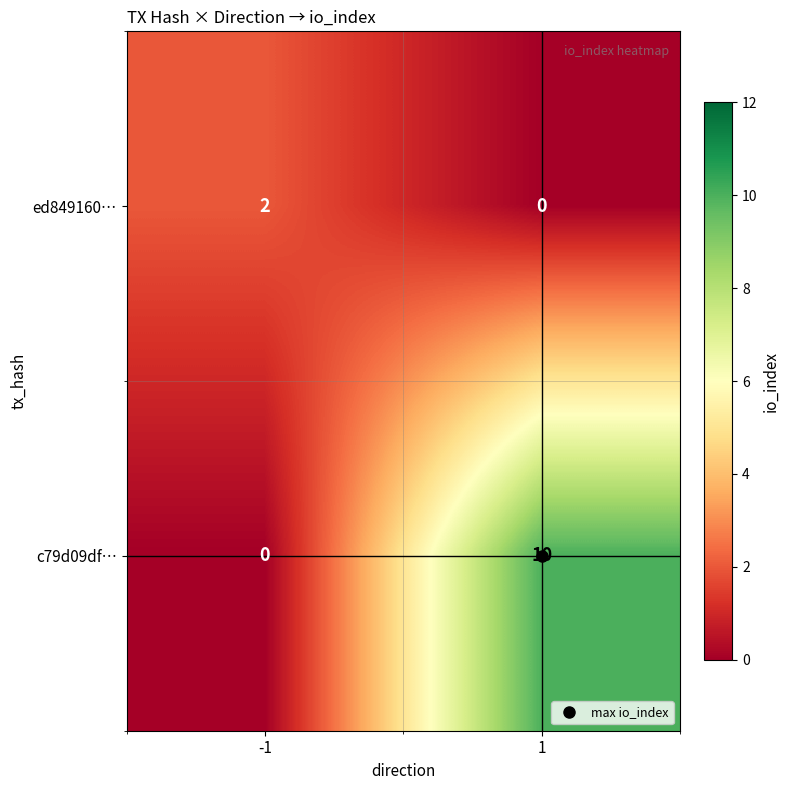

What is the sum of the c79d09df… values at -1 and 1?

10